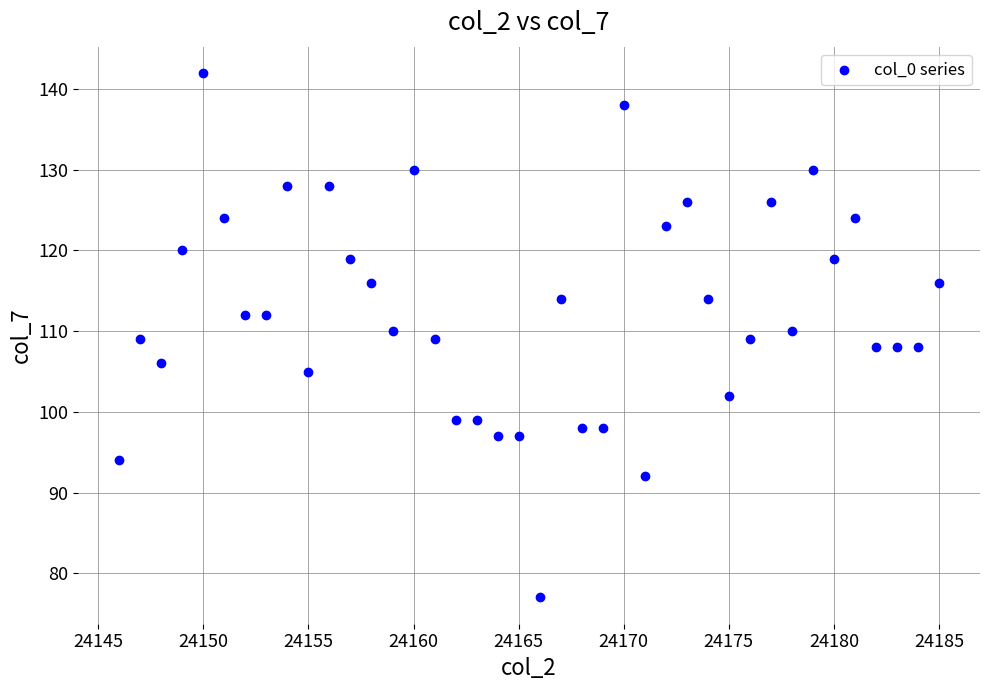

What is the range of X values (max minus min)?

39